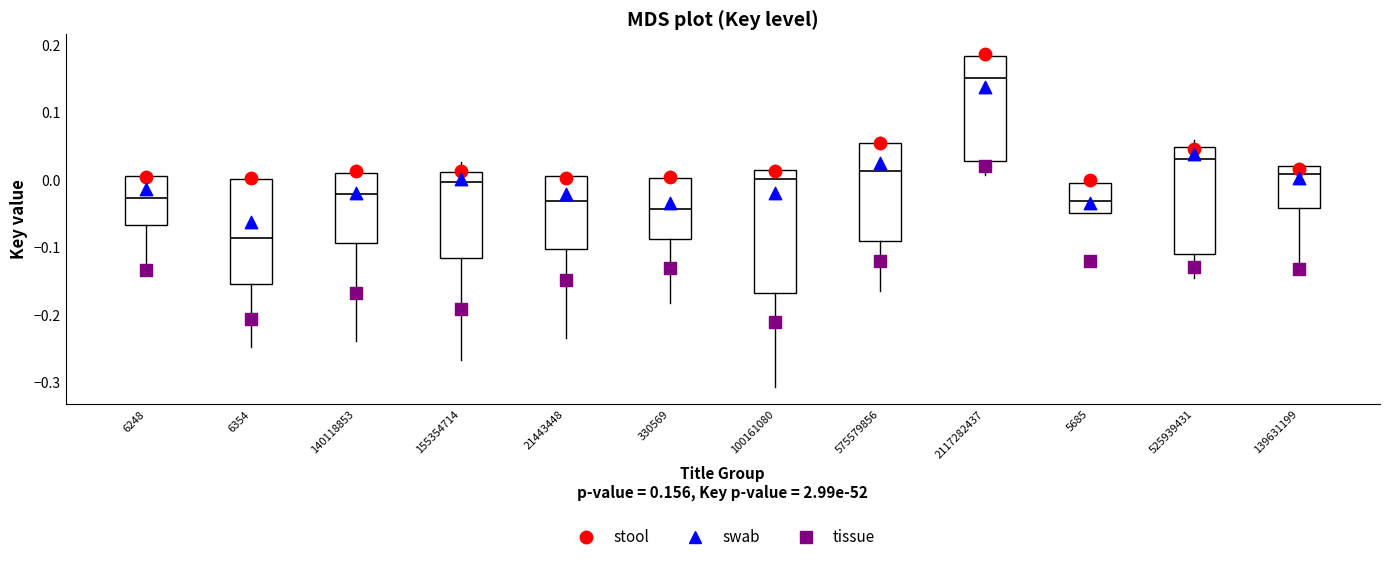

Where does the median line of the box at x = 100161080 sit on the y-axis? The values are not printed on the chart, so give them approximately, as read against the axis.

0.00